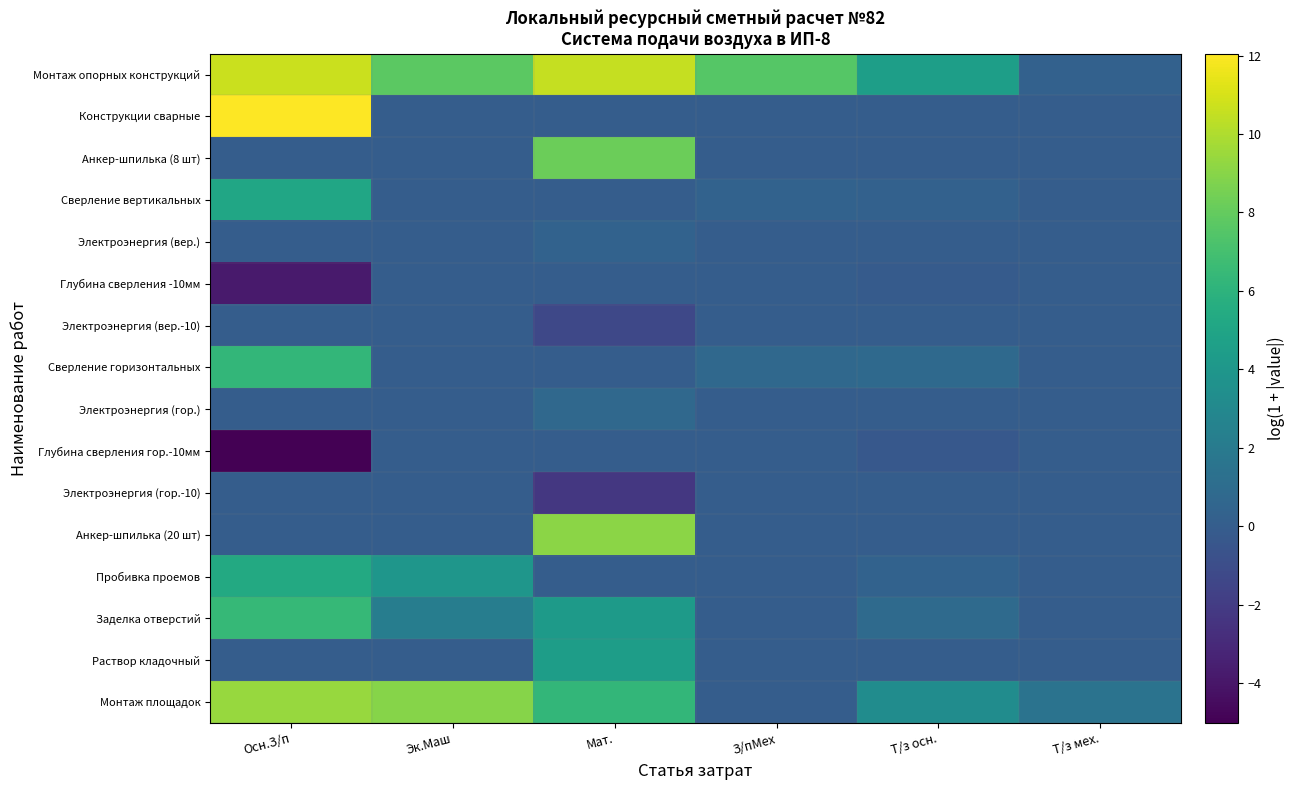

Count the number of categories in the chart.

6